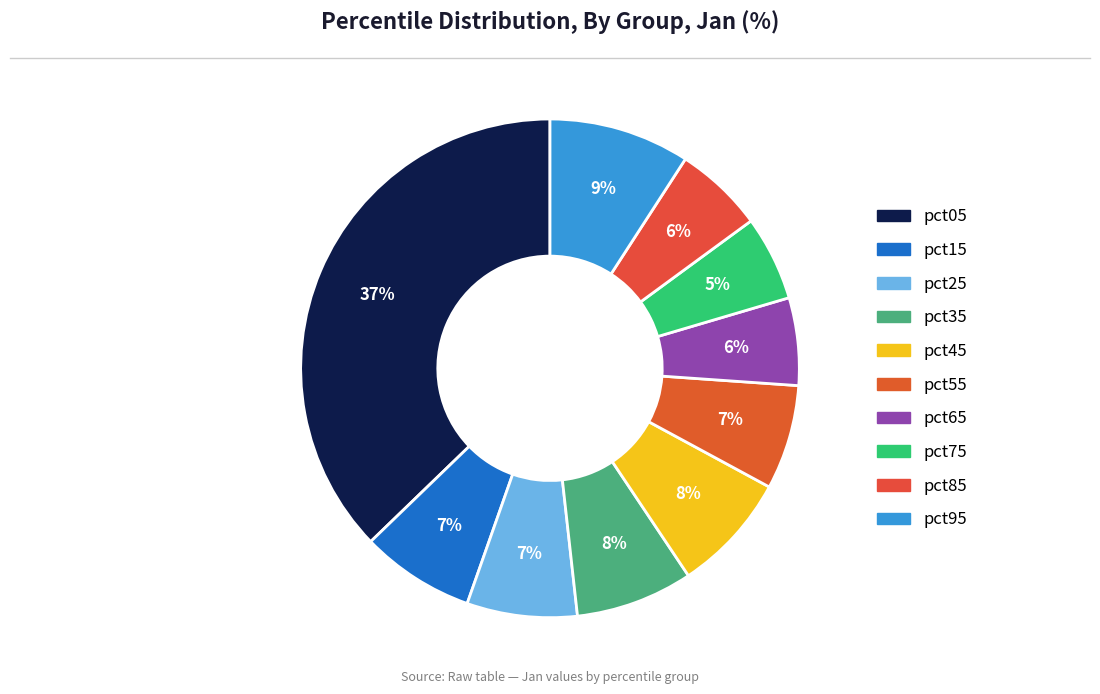

Is it true that pct85 is 6% of the pie?

True